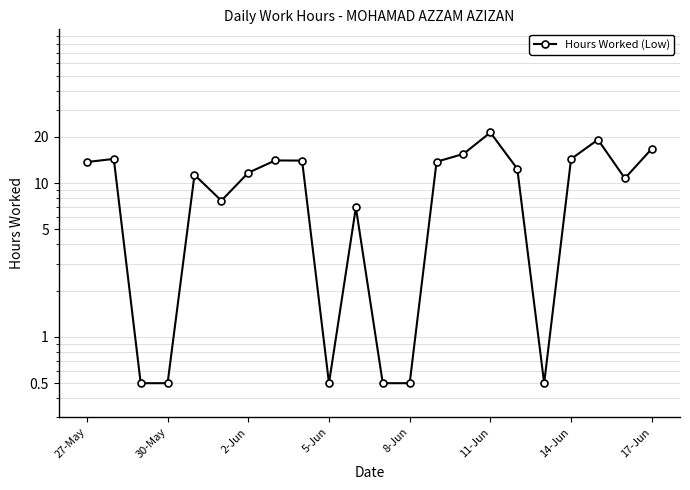

What is the sum of the values at 17 and 13?

14.3